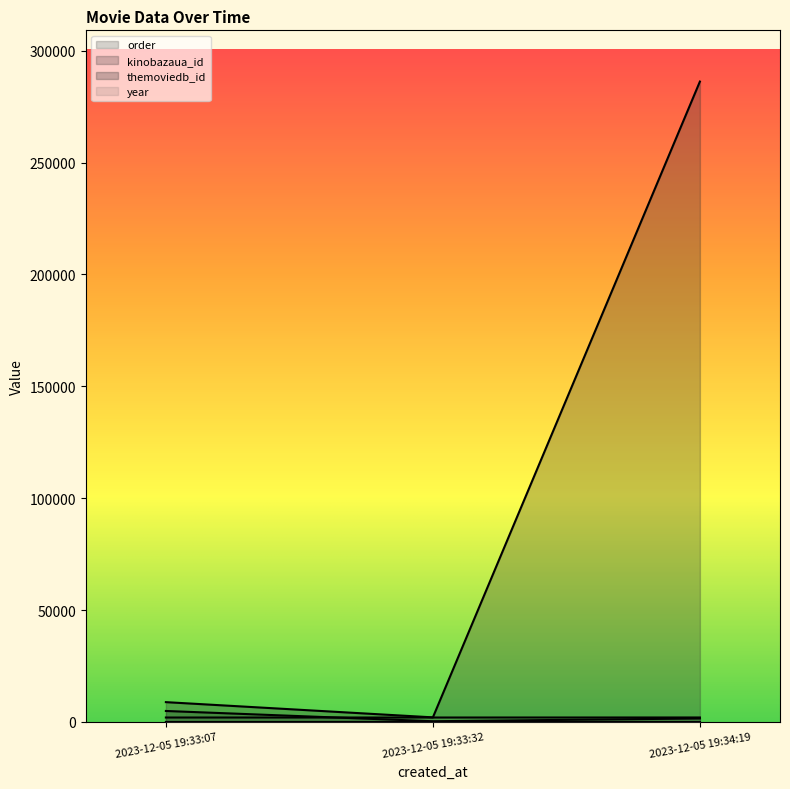

True or false: year has a value of 2979 at 2023-12-05 19:34:19.

False